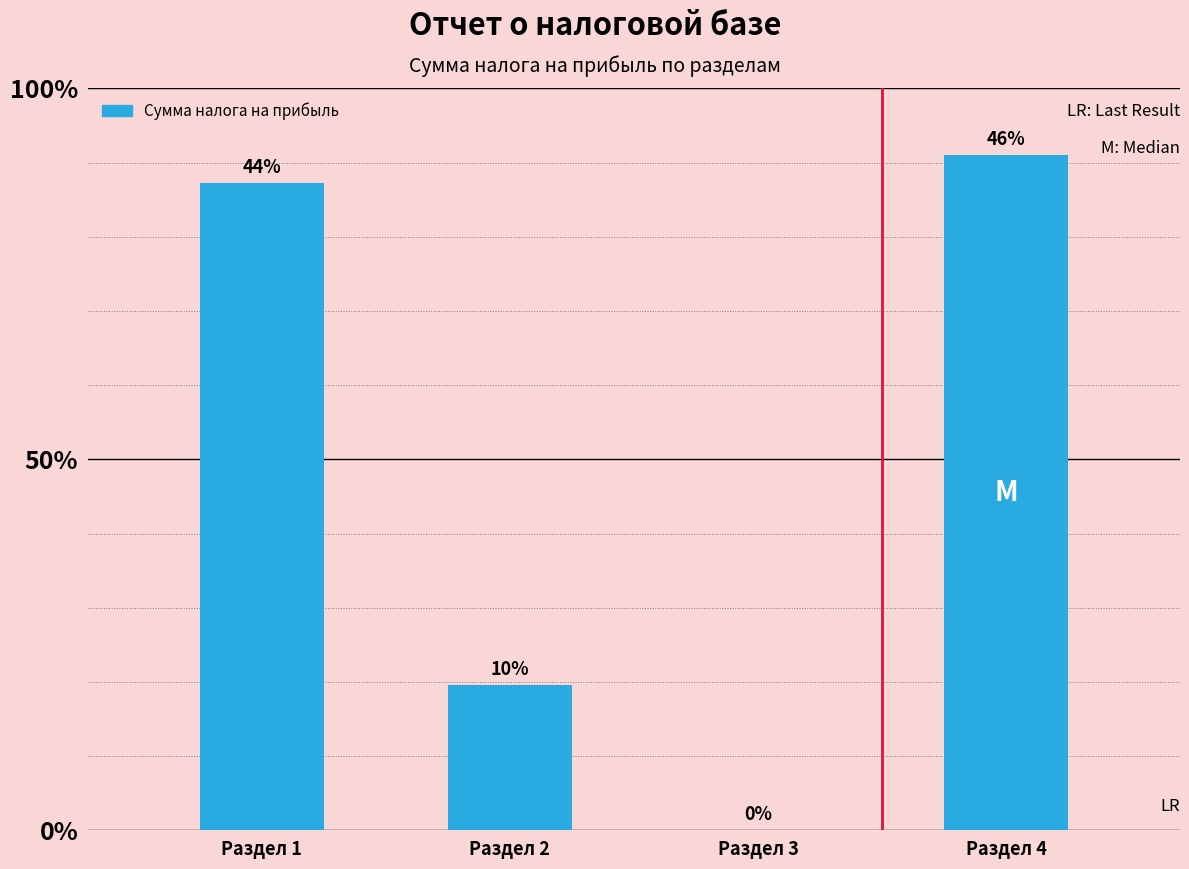

The value at Раздел 3 is 511. True or false?

False